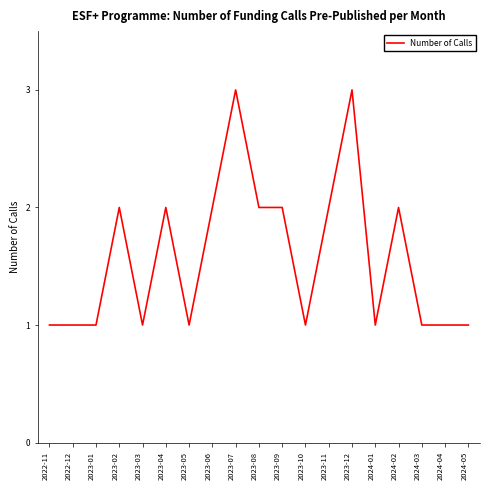

What position from the right is 2024-05?

1